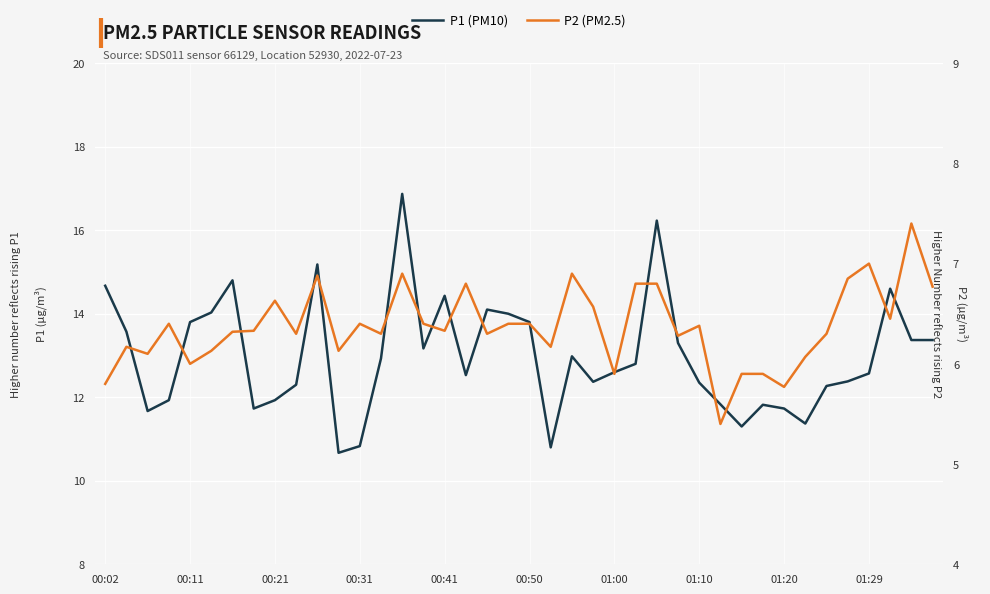

What is the sum of all P2 (PM2.5) values?

255.0